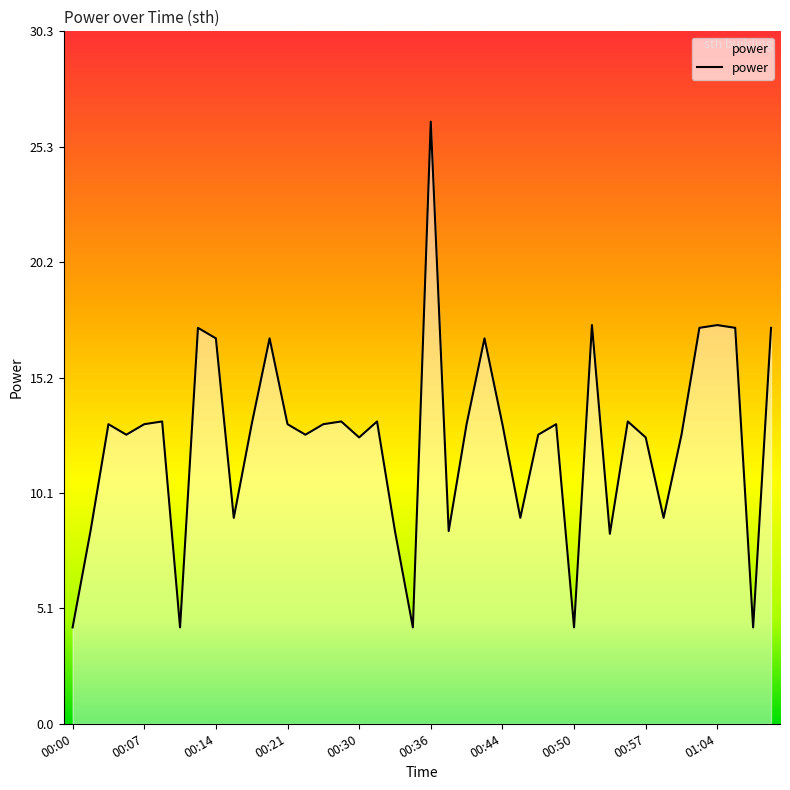

What is the difference between the maximum and minimum values?

22.2